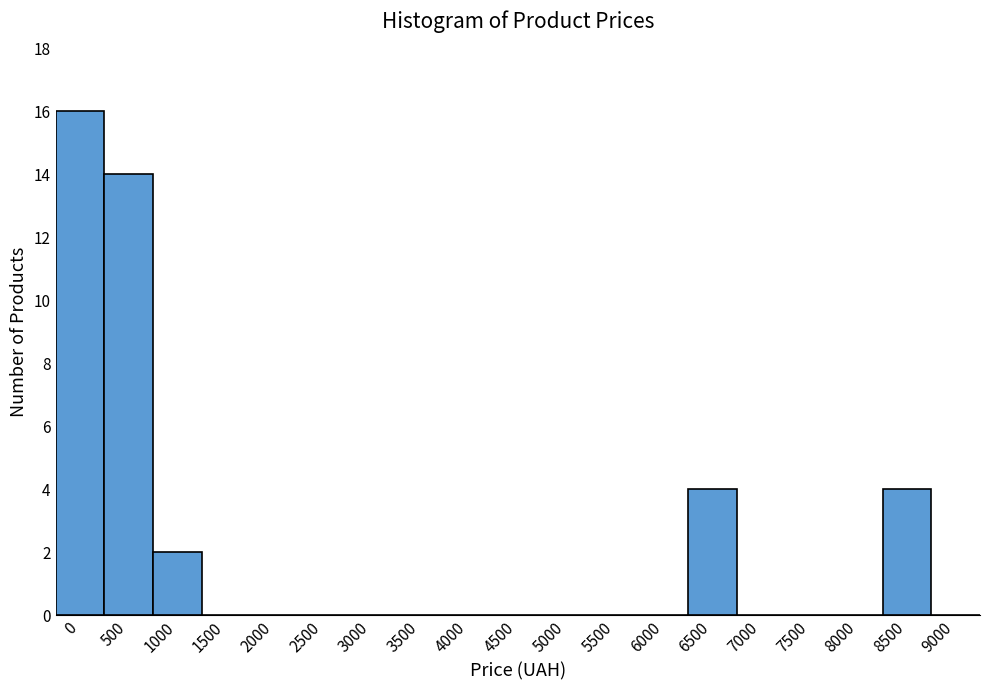

Reading left to right, extract all data points from this chart.

0=16	500=14	1000=2	1500=0	2000=0	2500=0	3000=0	3500=0	4000=0	4500=0	5000=0	5500=0	6000=0	6500=4	7000=0	7500=0	8000=0	8500=4	9000=0